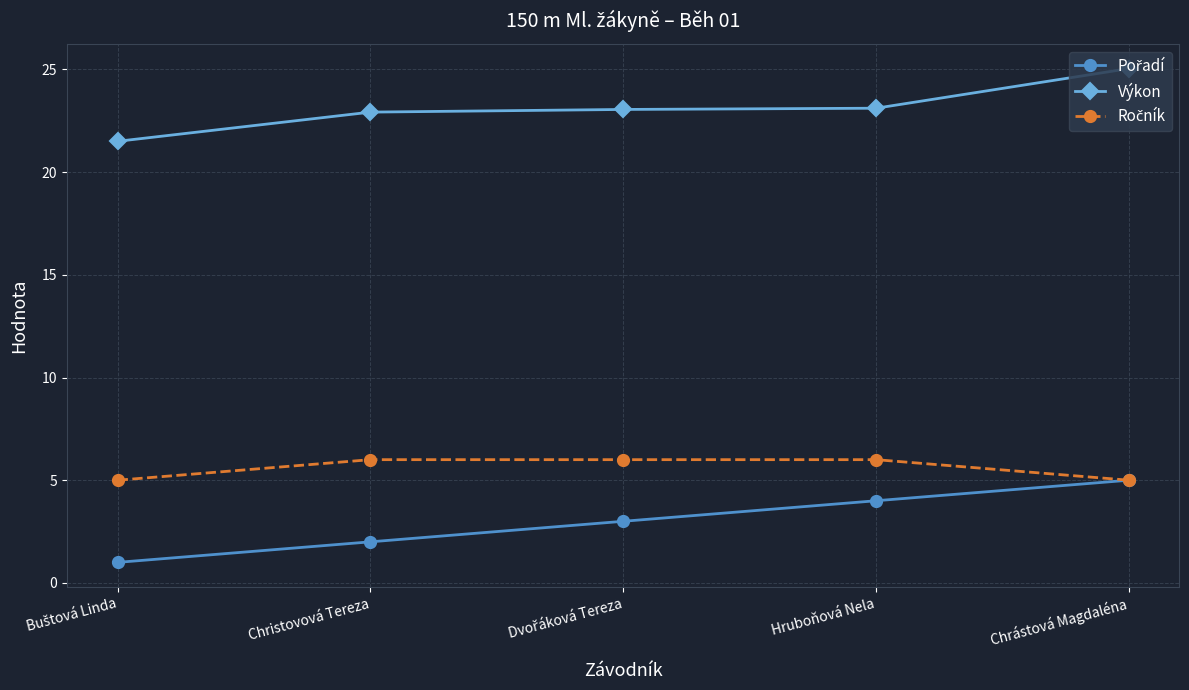

At which category does the chart reach its peak across all series?

Chrástová Magdaléna